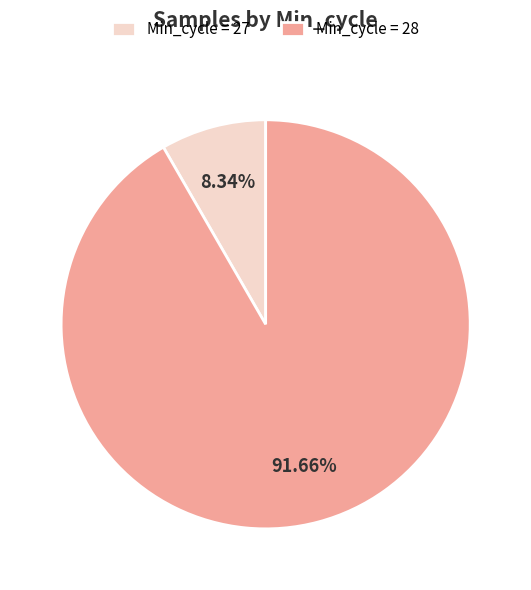

What is the ratio of the value at Min_cycle = 28 to the value at Min_cycle = 27?

11.0